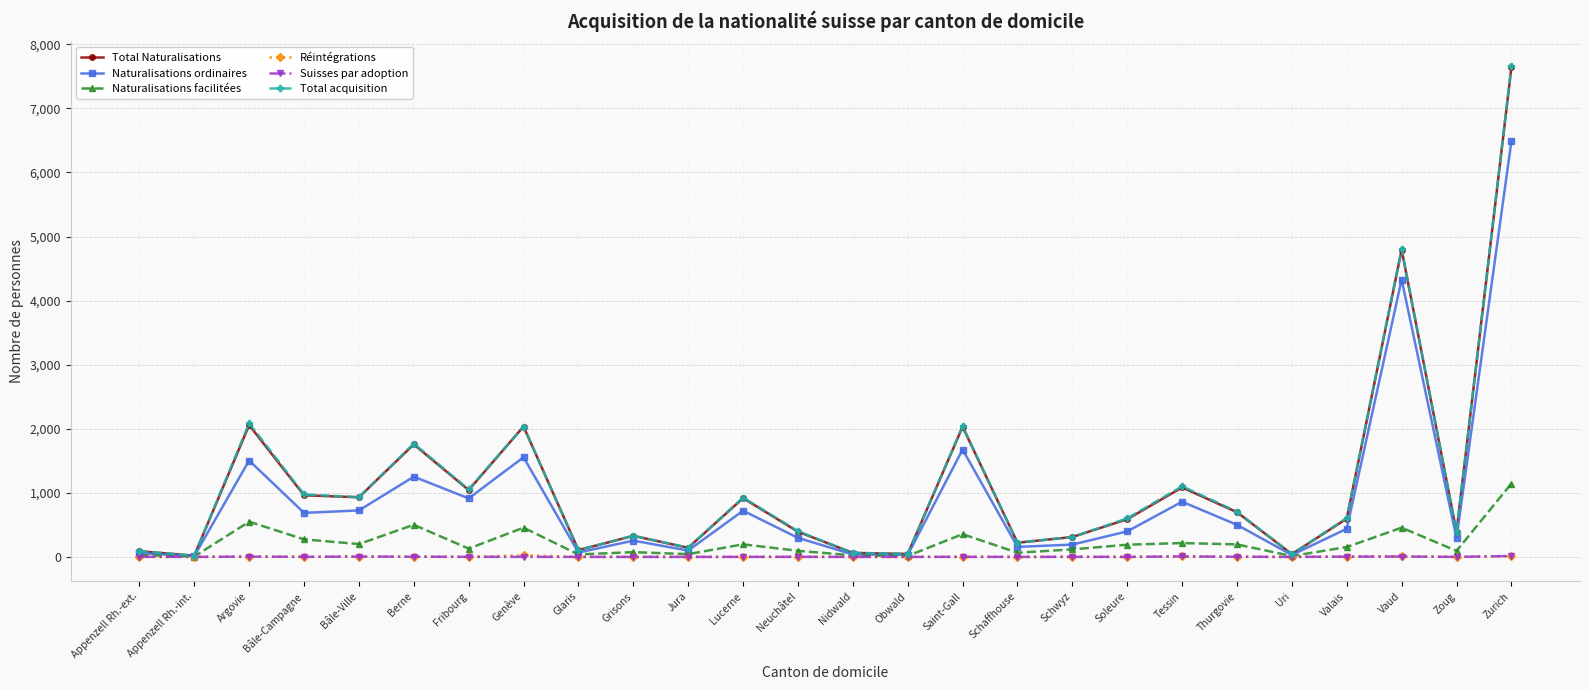

In Naturalisations ordinaires, how many points are higher than both neighbors (excluding endpoints)?

8